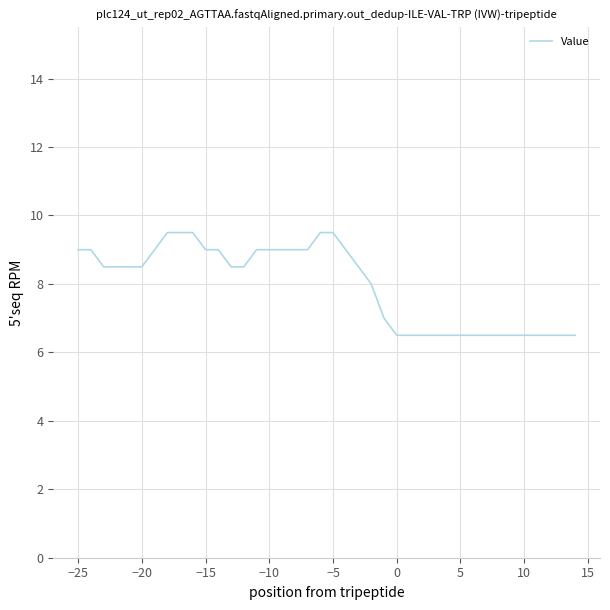

What is the greatest value displayed?

9.5